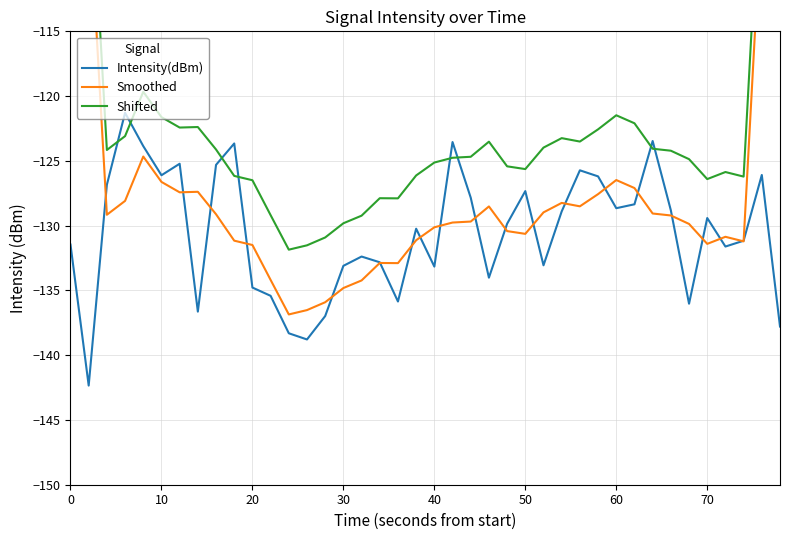

What are all the series names shown in the legend?

Intensity(dBm), Smoothed, Shifted